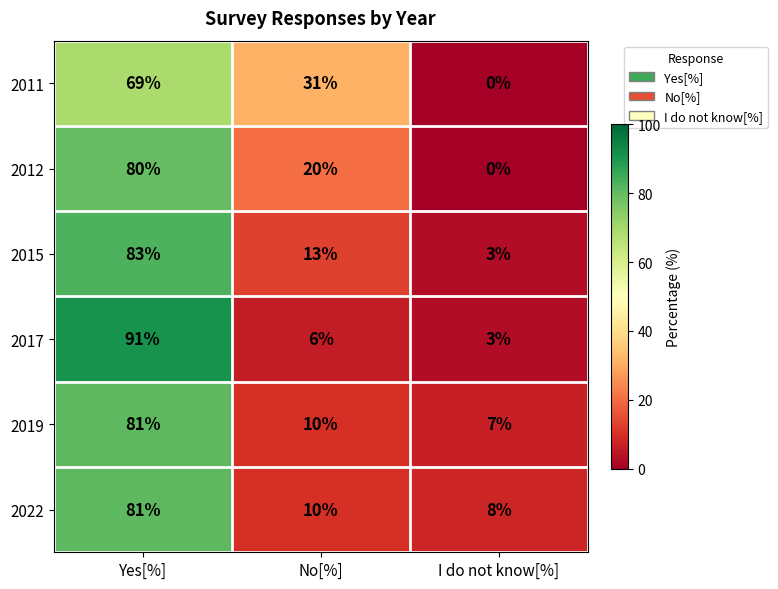

Which label corresponds to the largest value in the chart?

Yes[%]